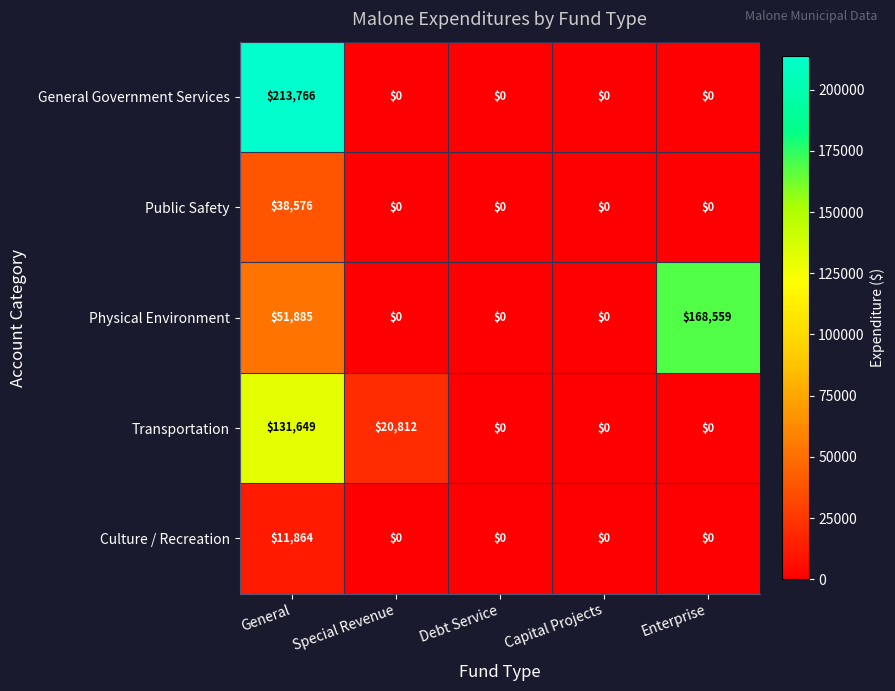

The Culture / Recreation series shows 16609 at General. True or false?

False